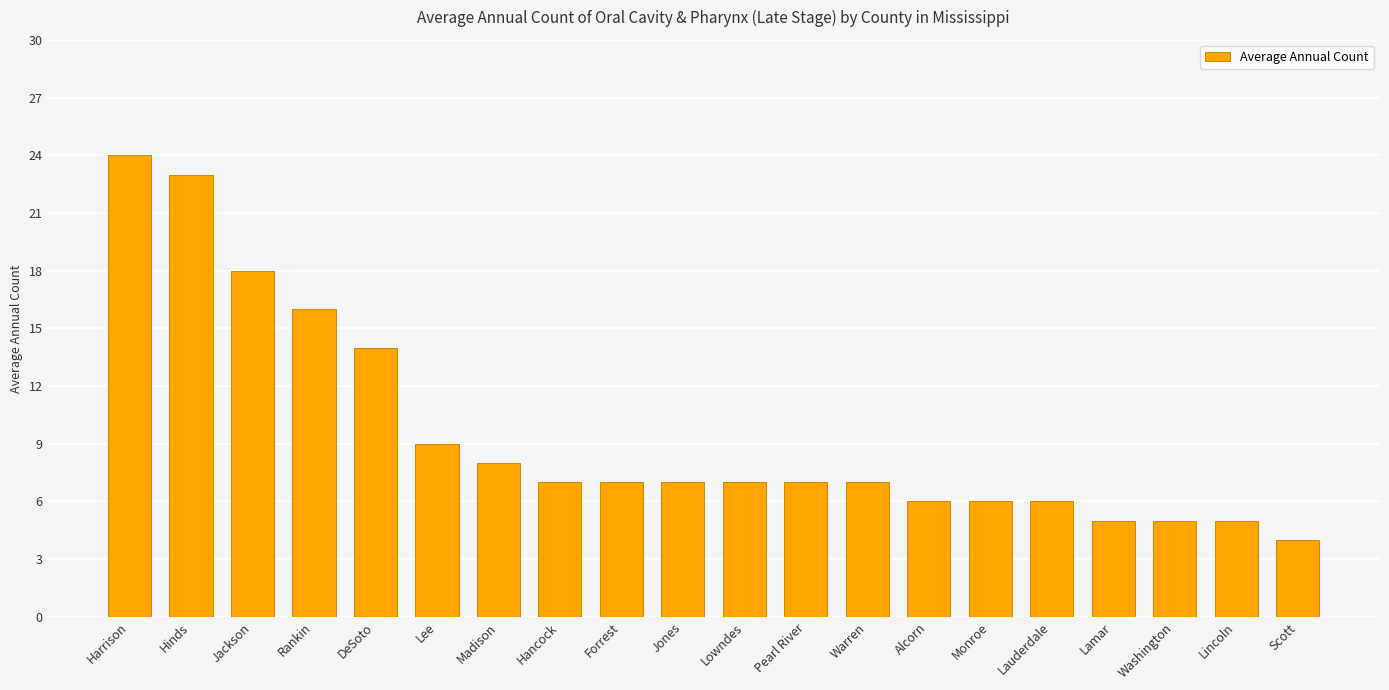

Which label corresponds to the largest value in the chart?

Harrison